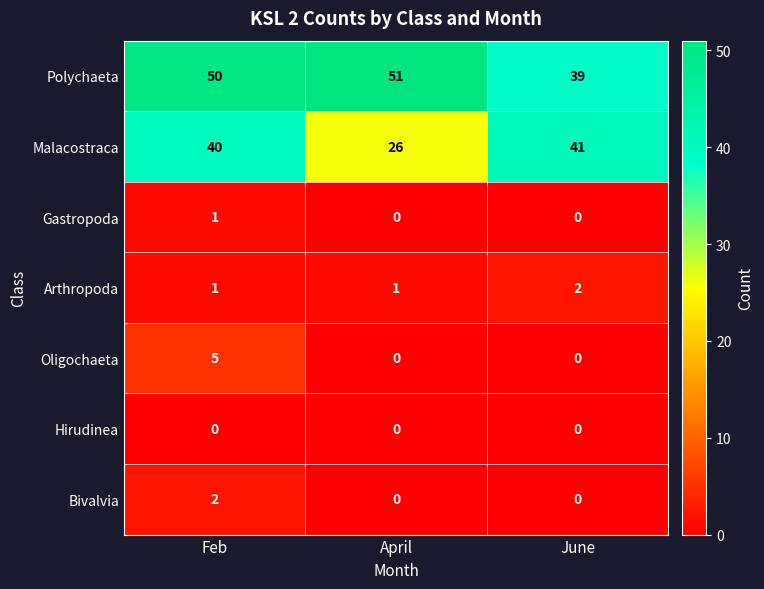

Reading right to left, what are all the values shown in this chart?

Polychaeta: June=39	April=51	Feb=50
Malacostraca: June=41	April=26	Feb=40
Gastropoda: June=0	April=0	Feb=1
Arthropoda: June=2	April=1	Feb=1
Oligochaeta: June=0	April=0	Feb=5
Hirudinea: June=0	April=0	Feb=0
Bivalvia: June=0	April=0	Feb=2